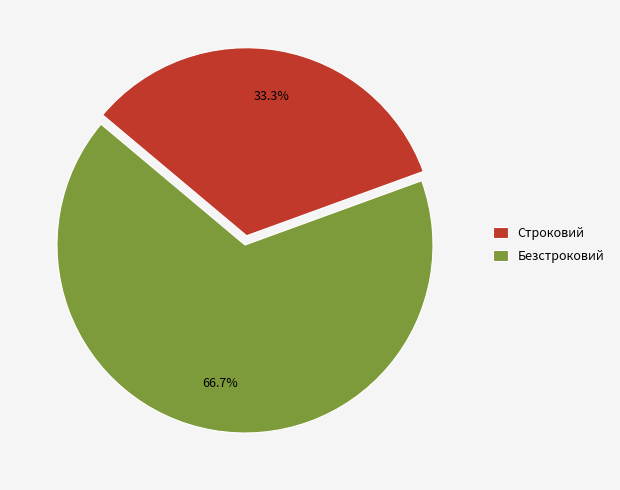

What is the largest slice in the pie chart?

Безстроковий